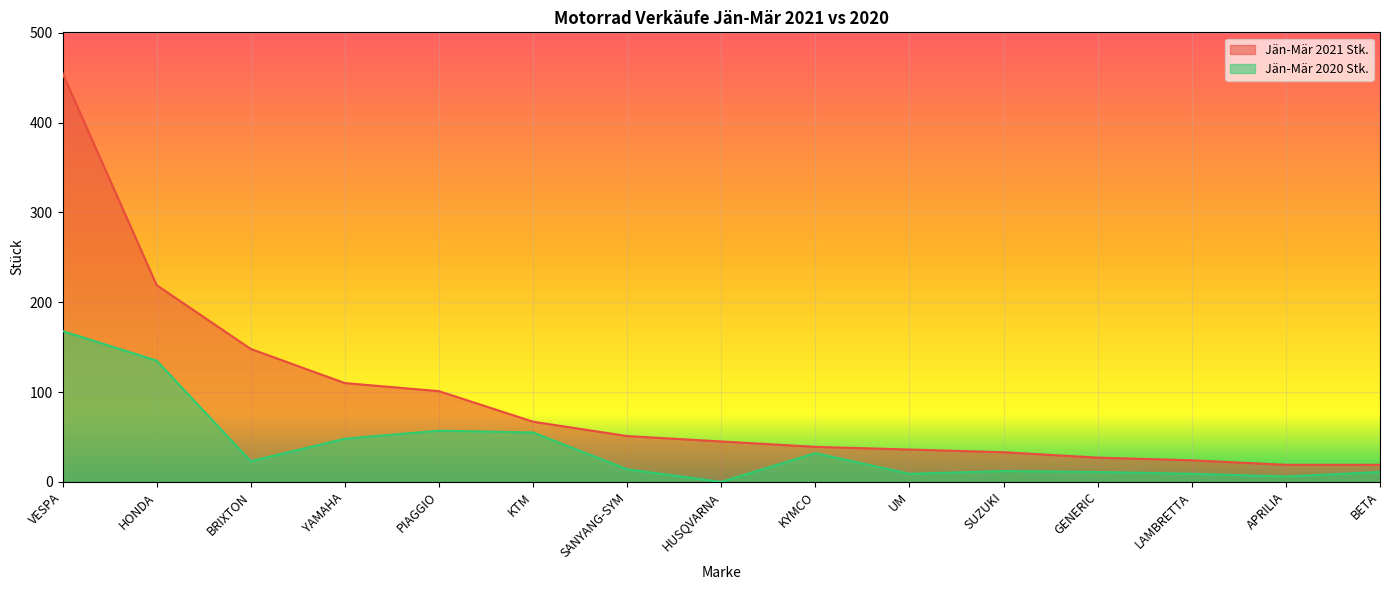

What is the label of the 14th point from the left?

APRILIA